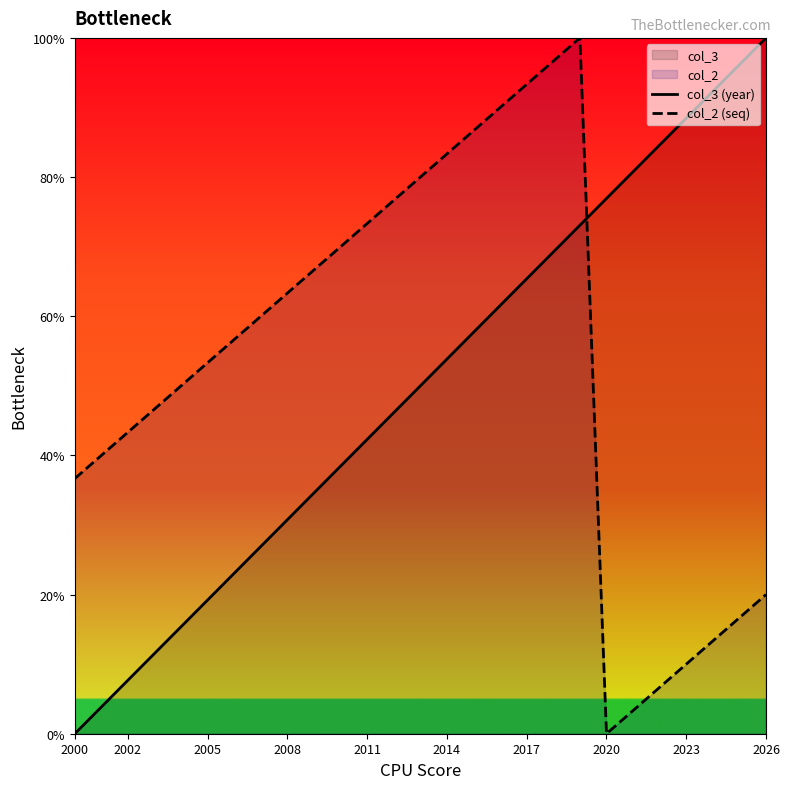

What is the spread (max minus min) of values at 2017?

27.9